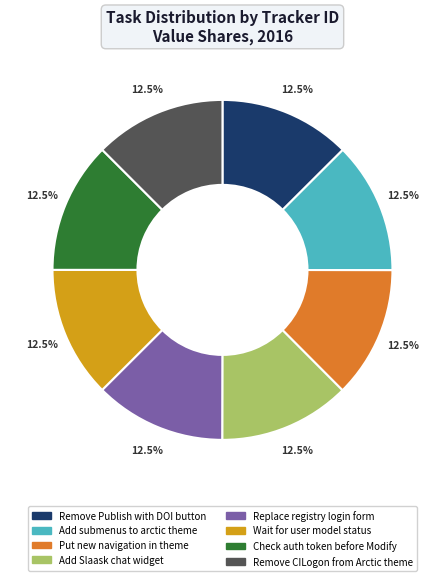

What is the ratio of the value at Check auth token before Modify to the value at Remove Publish with DOI button?

1.0